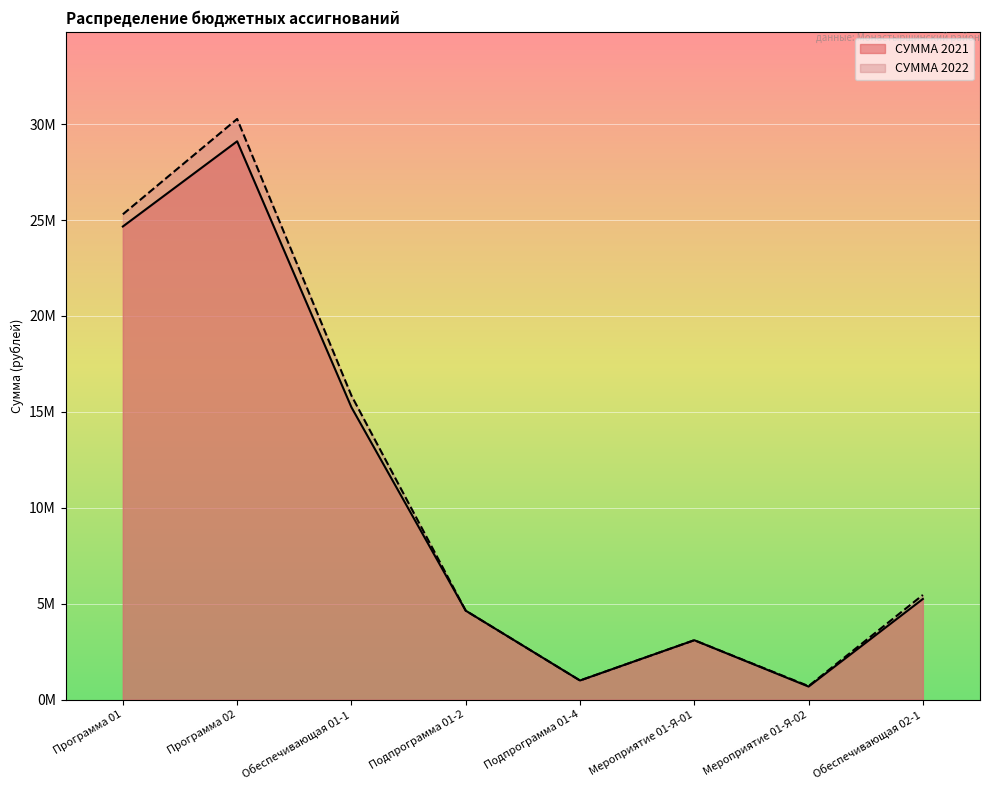

Does the chart display data point markers on the line(s)?

No